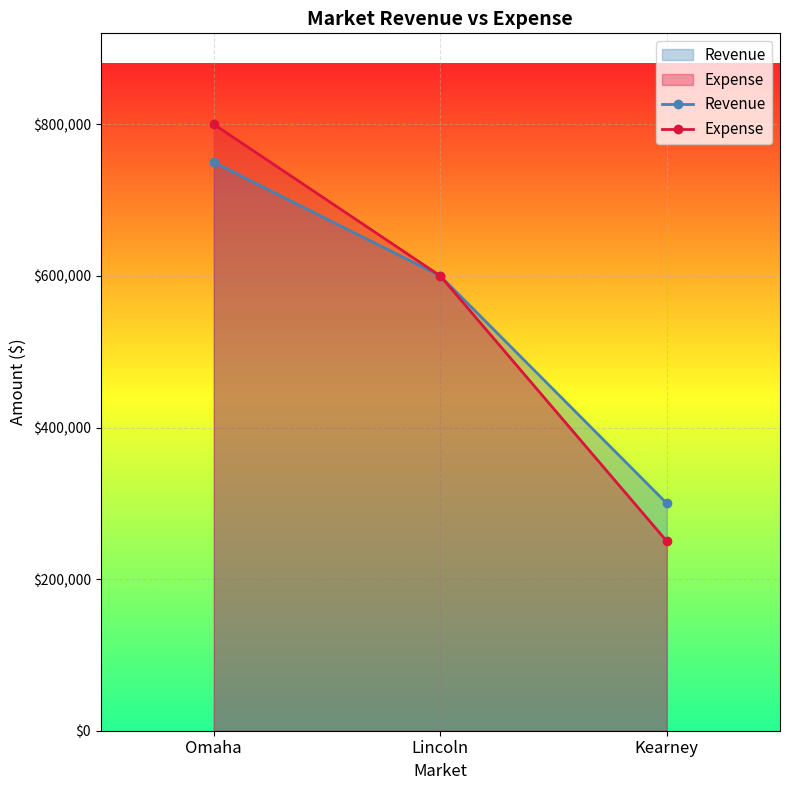

What is the highest value of the Revenue series?

750000